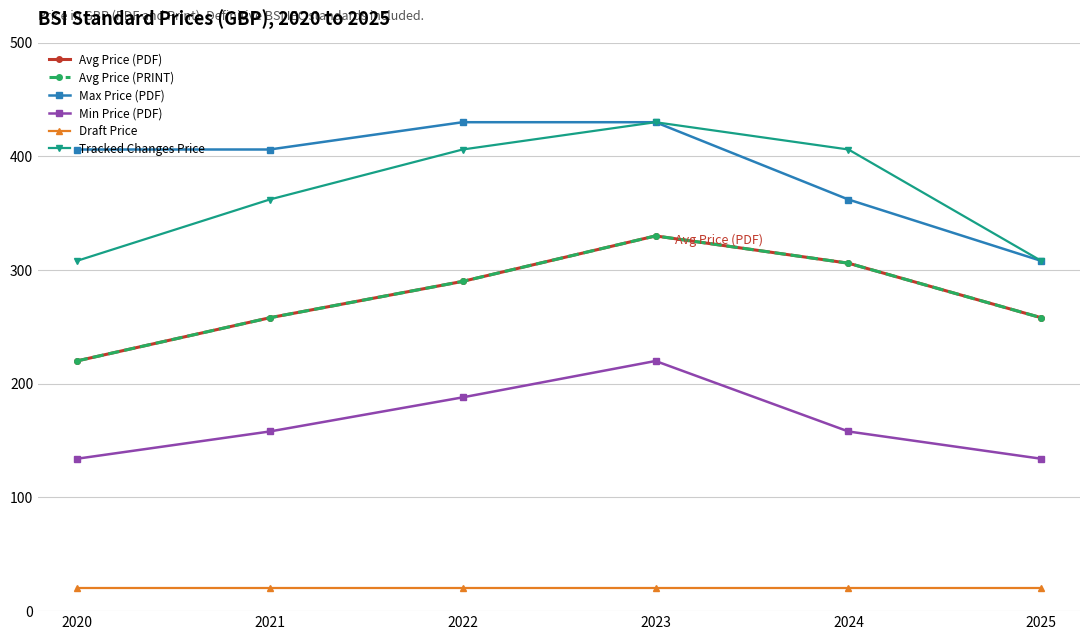

Is this an area chart (filled region under the line)?

No